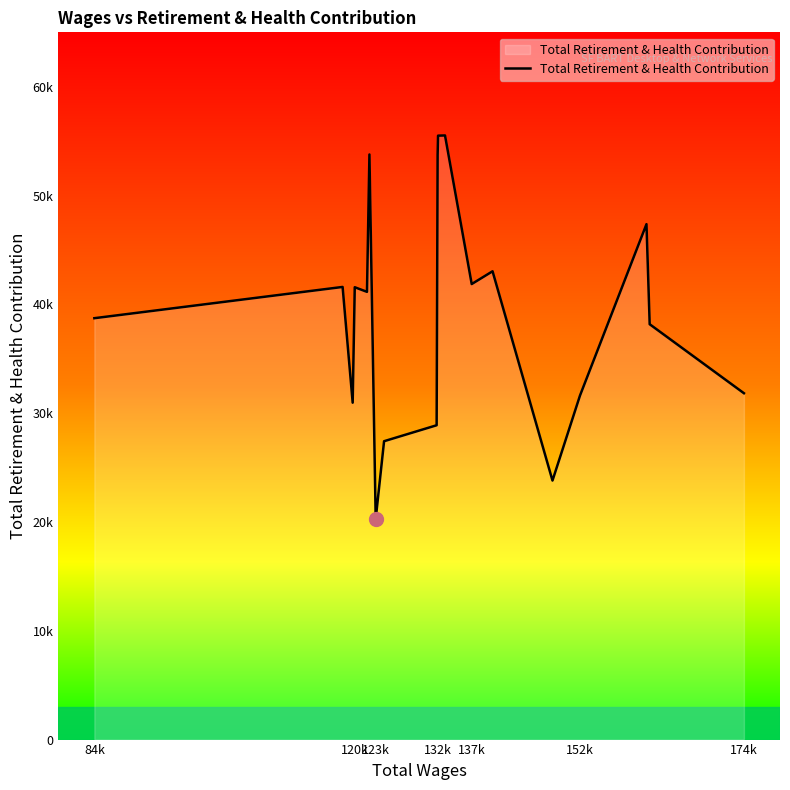

Reading left to right, list all the values displayed in this chart.

38728	41600	30962	41573	41150	53774	20265	27422	28888	53736	55504	55522	41866	43039	23805	31618	47370	38173	31832